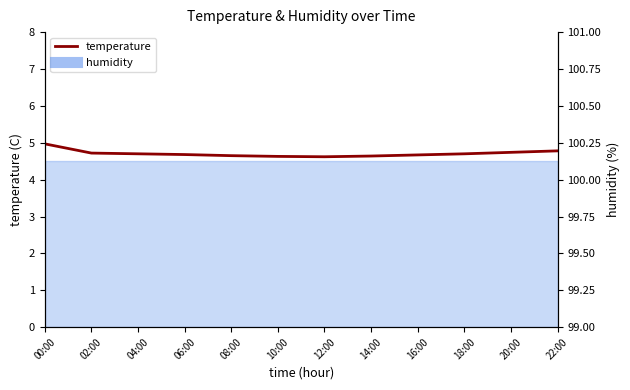

What is the difference between the maximum and minimum values?

0.3